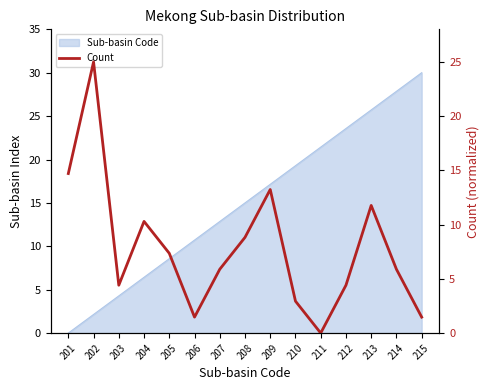

What is the difference between the values at 215 and 214?

4.4